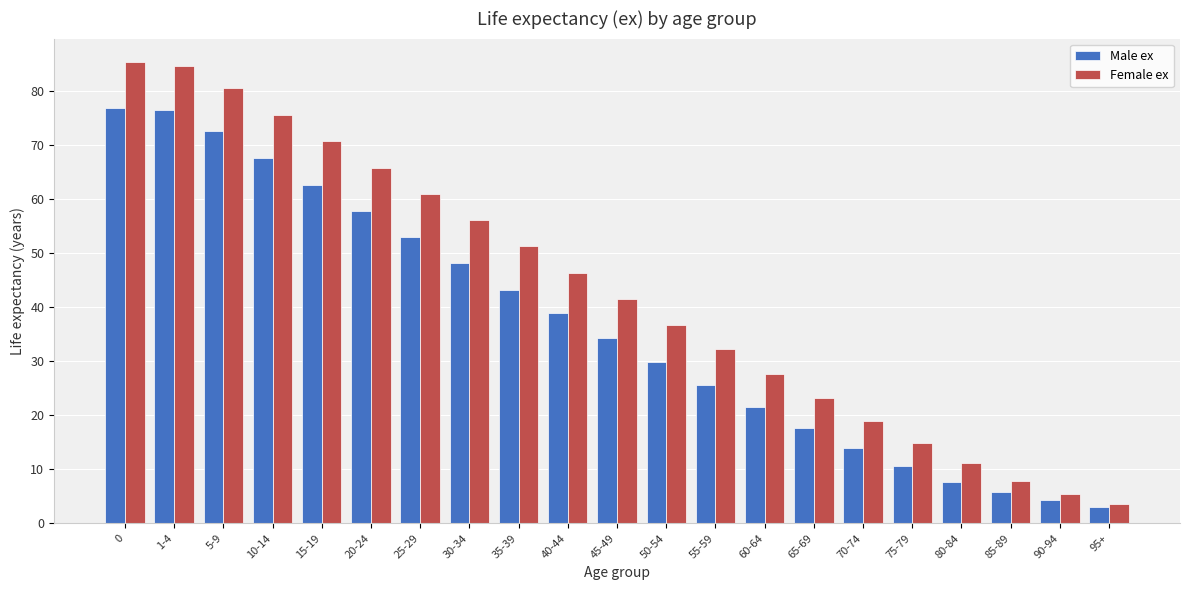

Does the chart contain stacked bars?

No